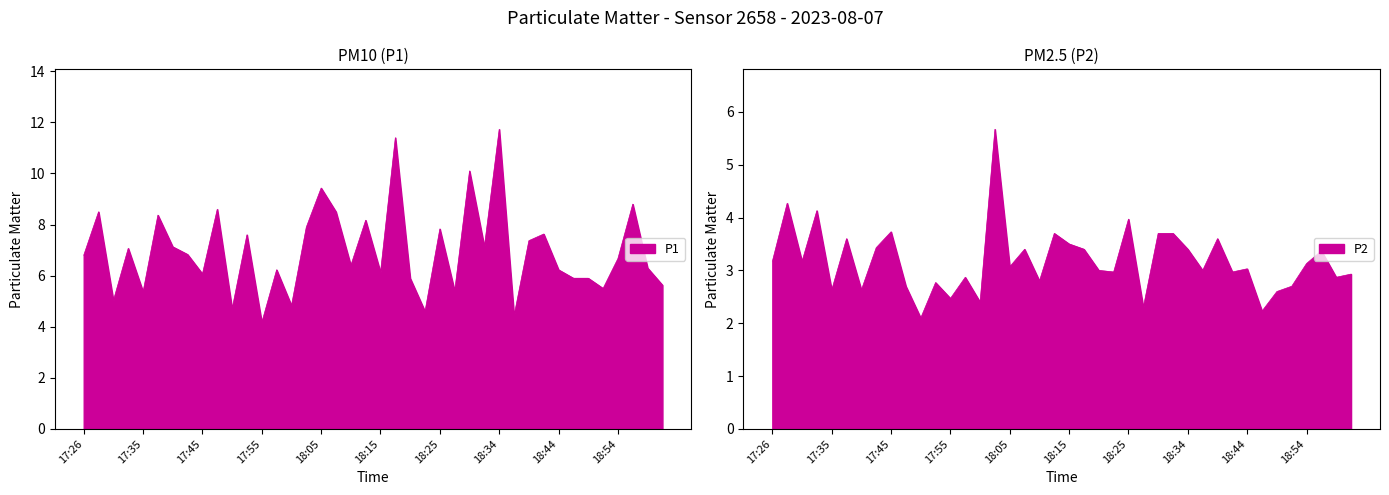

What is the value of the P2 point at the 39th from the left?

2.9